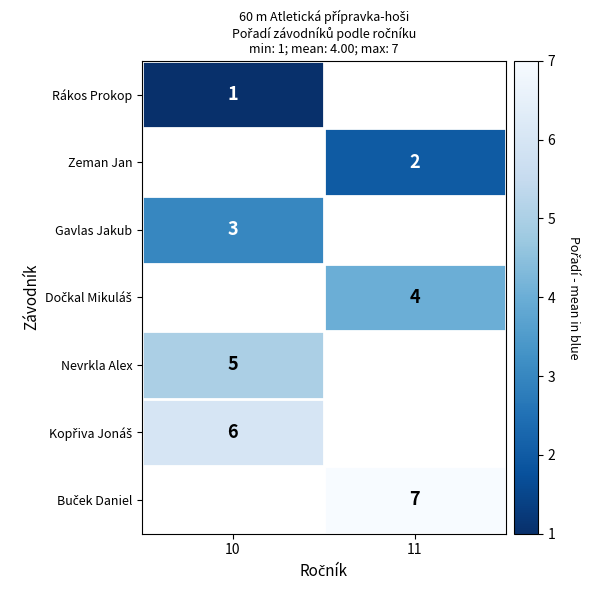

True or false: Nevrkla Alex has a value of 5 at 10.

True